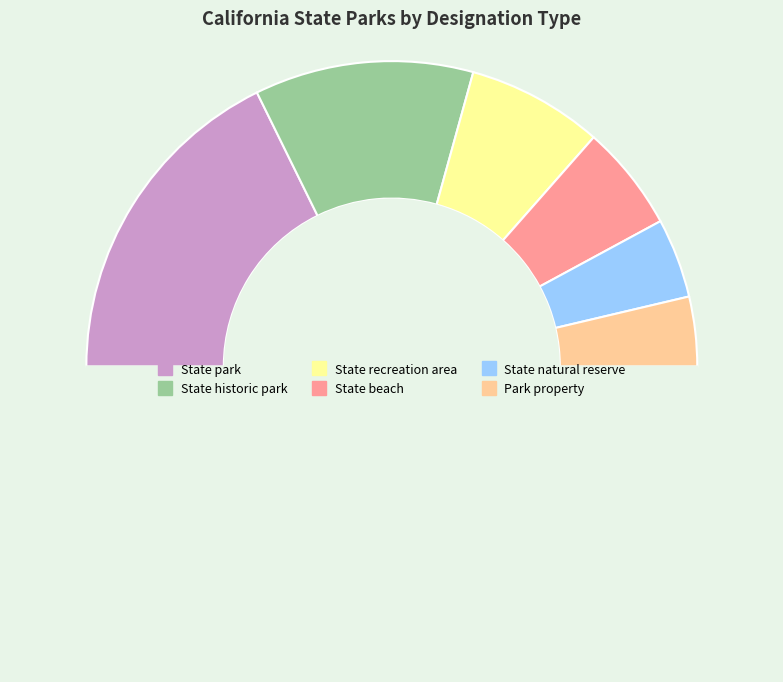

How many slices are in this pie chart?

7